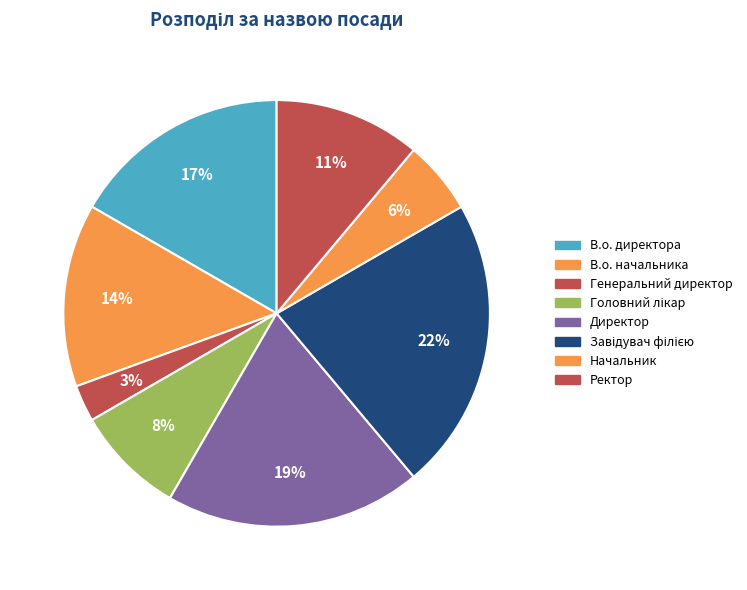

What is the smallest slice in the pie chart?

Генеральний директор